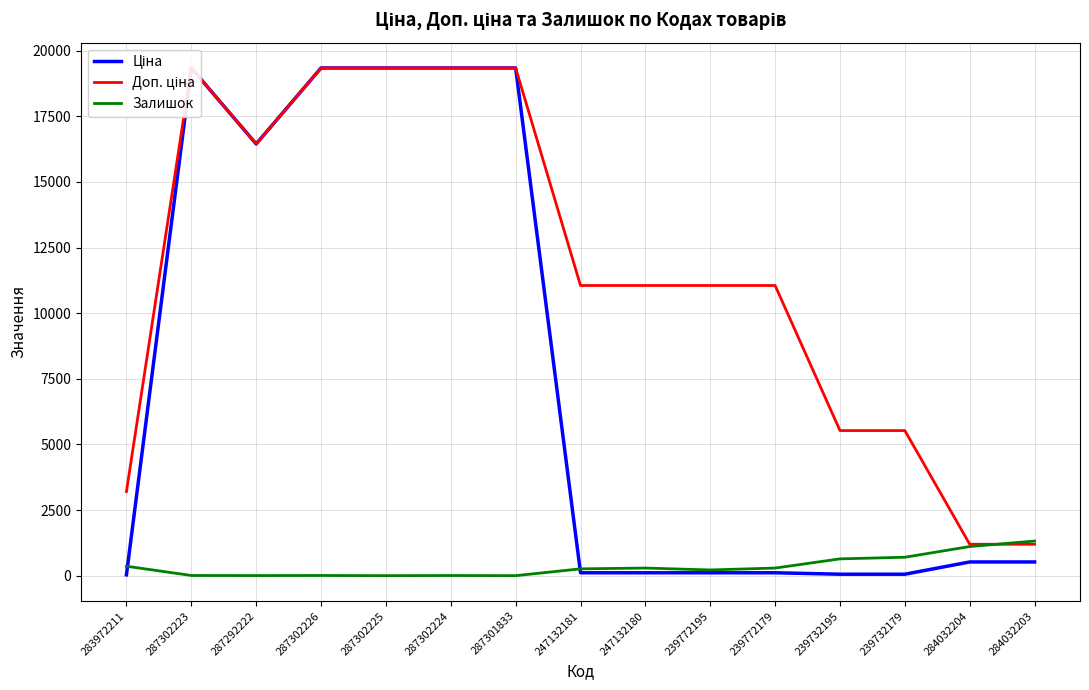

How many distinct data groups are displayed?

3